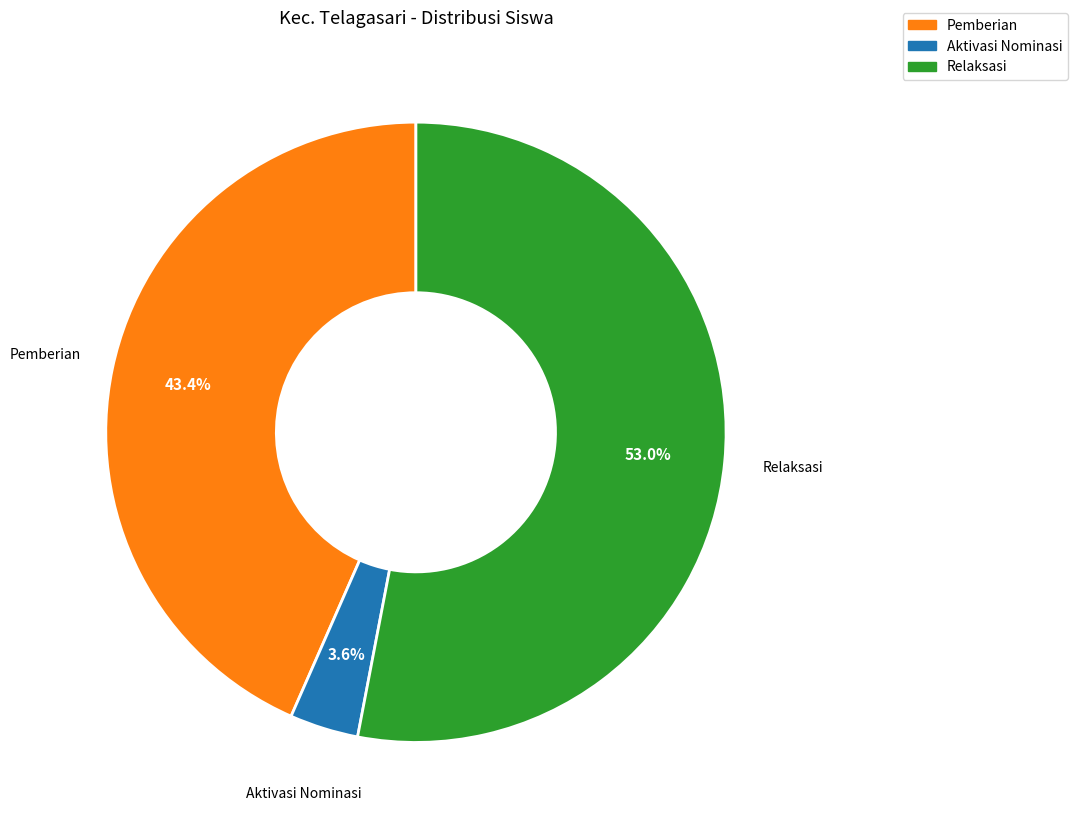

Is there any slice that represents more than half of the pie?

Yes